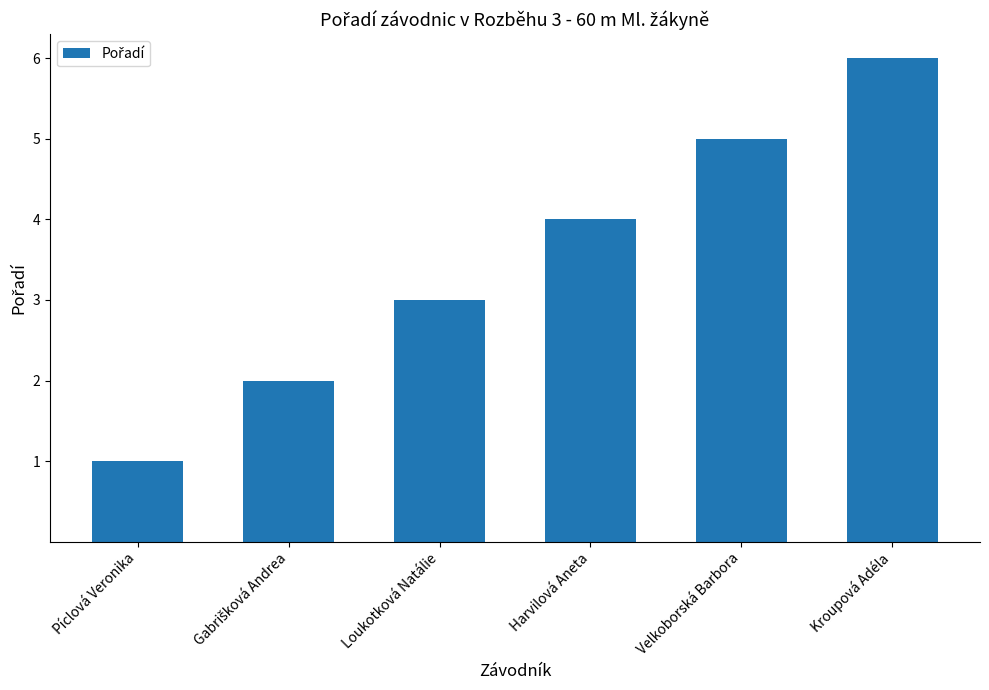

Approximately how many times larger is the value at Píclová Veronika compared to Loukotková Natálie?

0.3